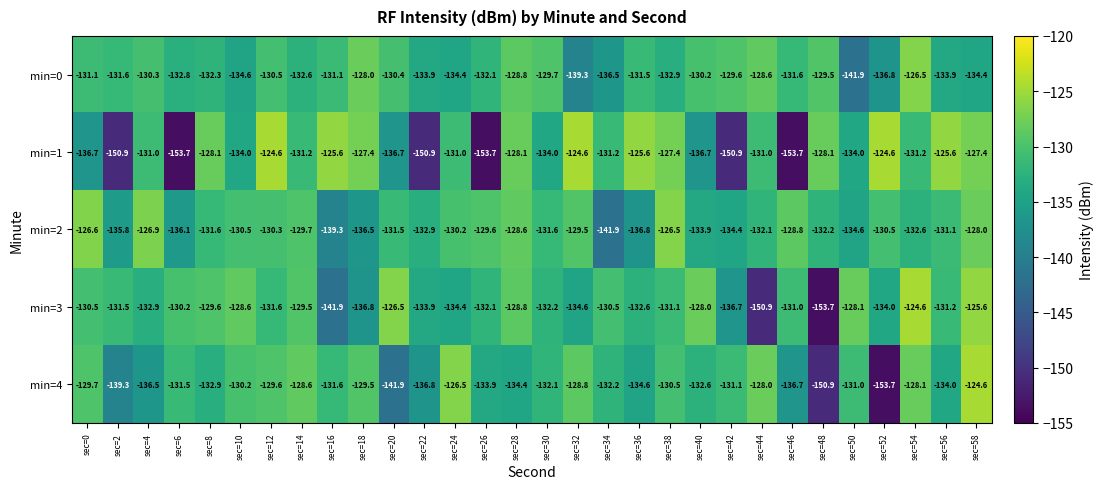

Where does the min=2 series first go above -131?

sec=0